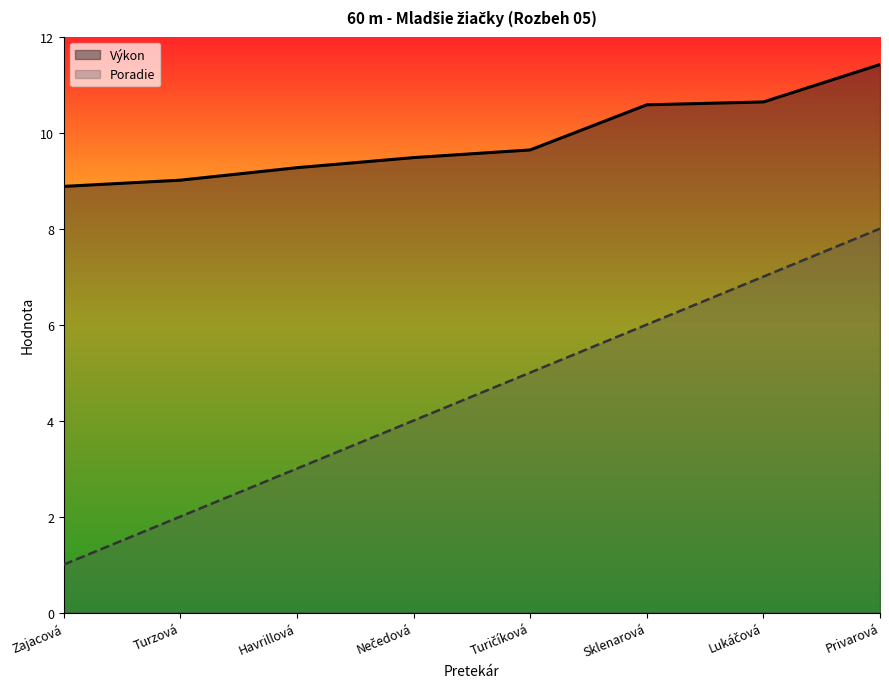

Where does the Poradie series first go above 5?

Sklenarová